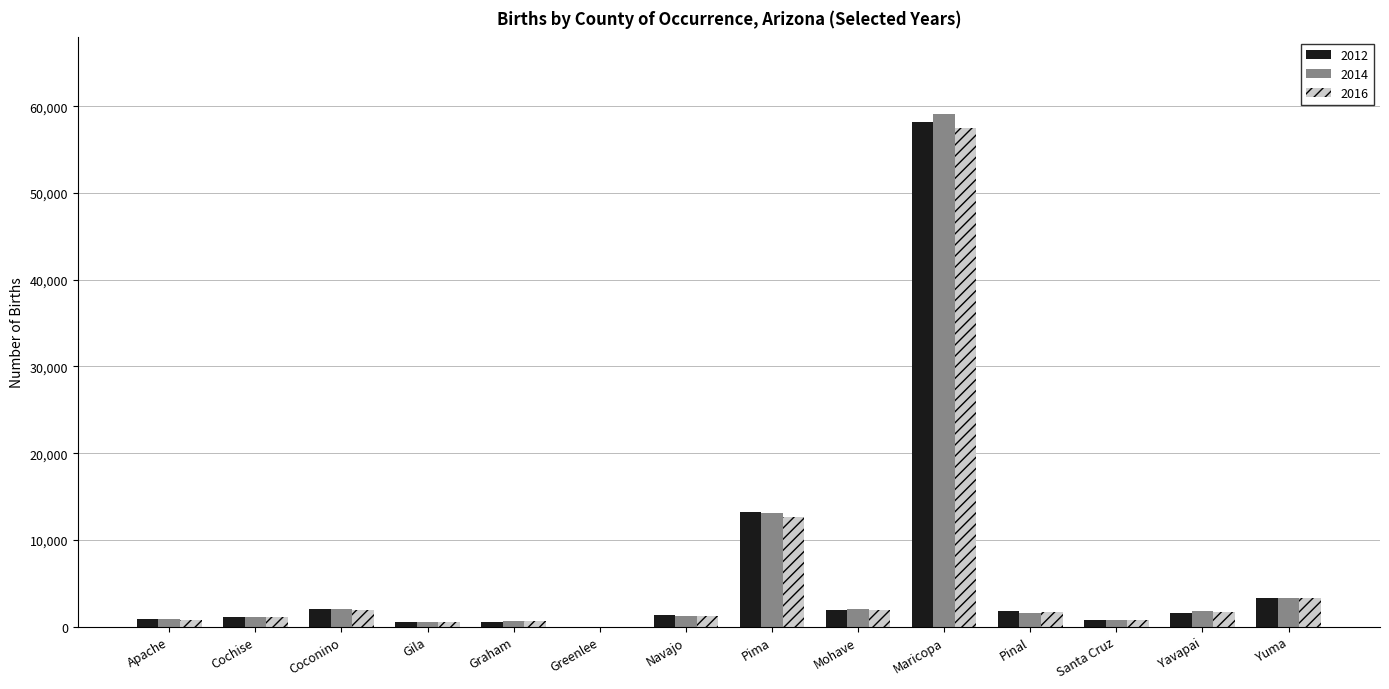

The value of 2012 at Santa Cruz is 728. True or false?

True